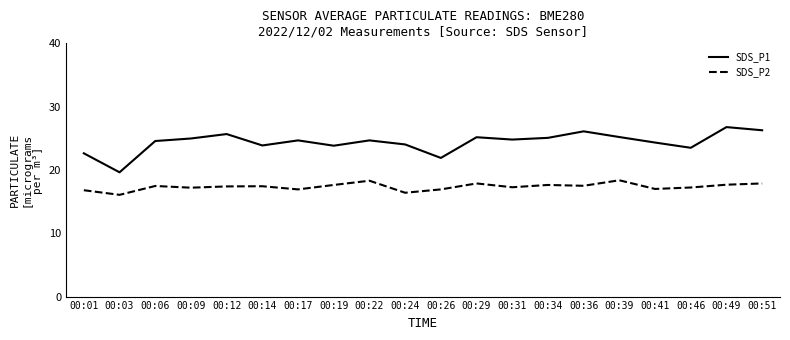

Which series changed the most between 00:01 and 00:51?

SDS_P1